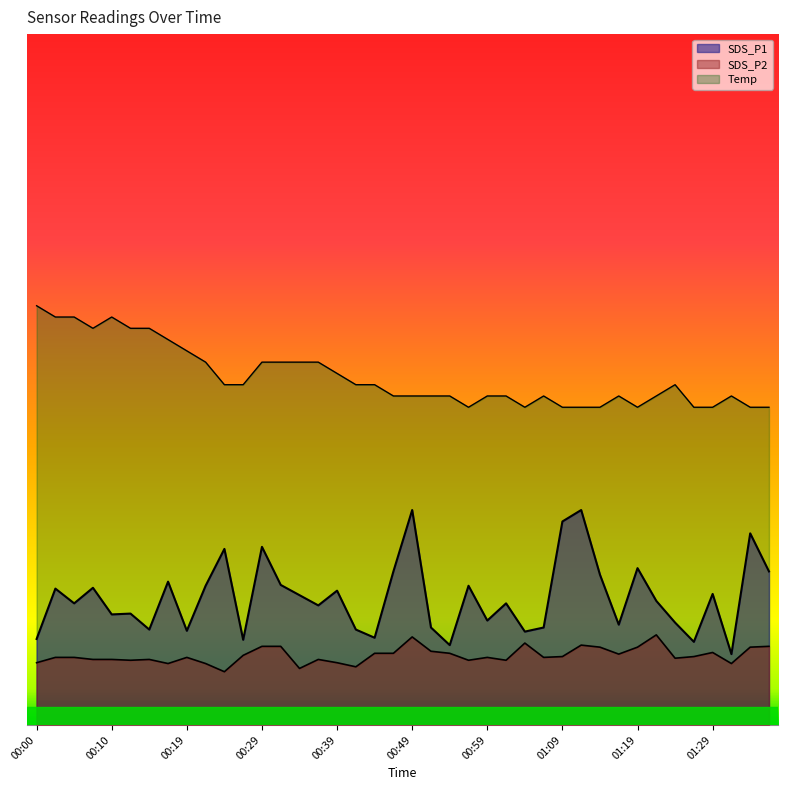

True or false: SDS_P2 and Temp cross at least once.

False